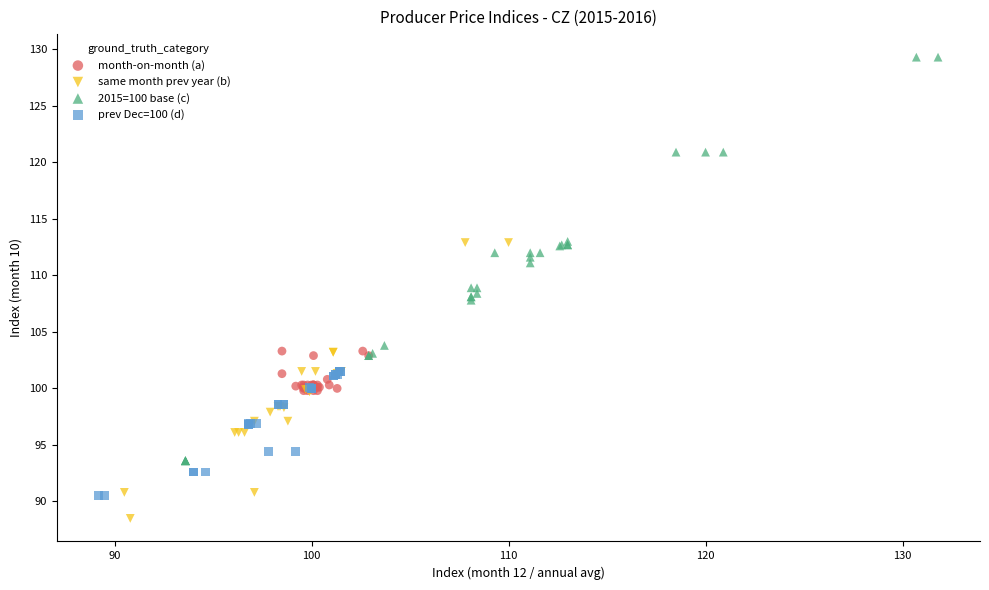

Which series has the largest Y range (max minus min)?

2015=100 base (c)